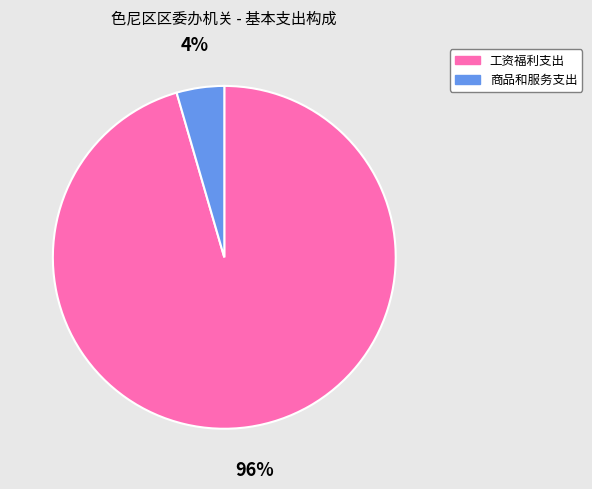

Between 工资福利支出 and 商品和服务支出, which is larger?

工资福利支出